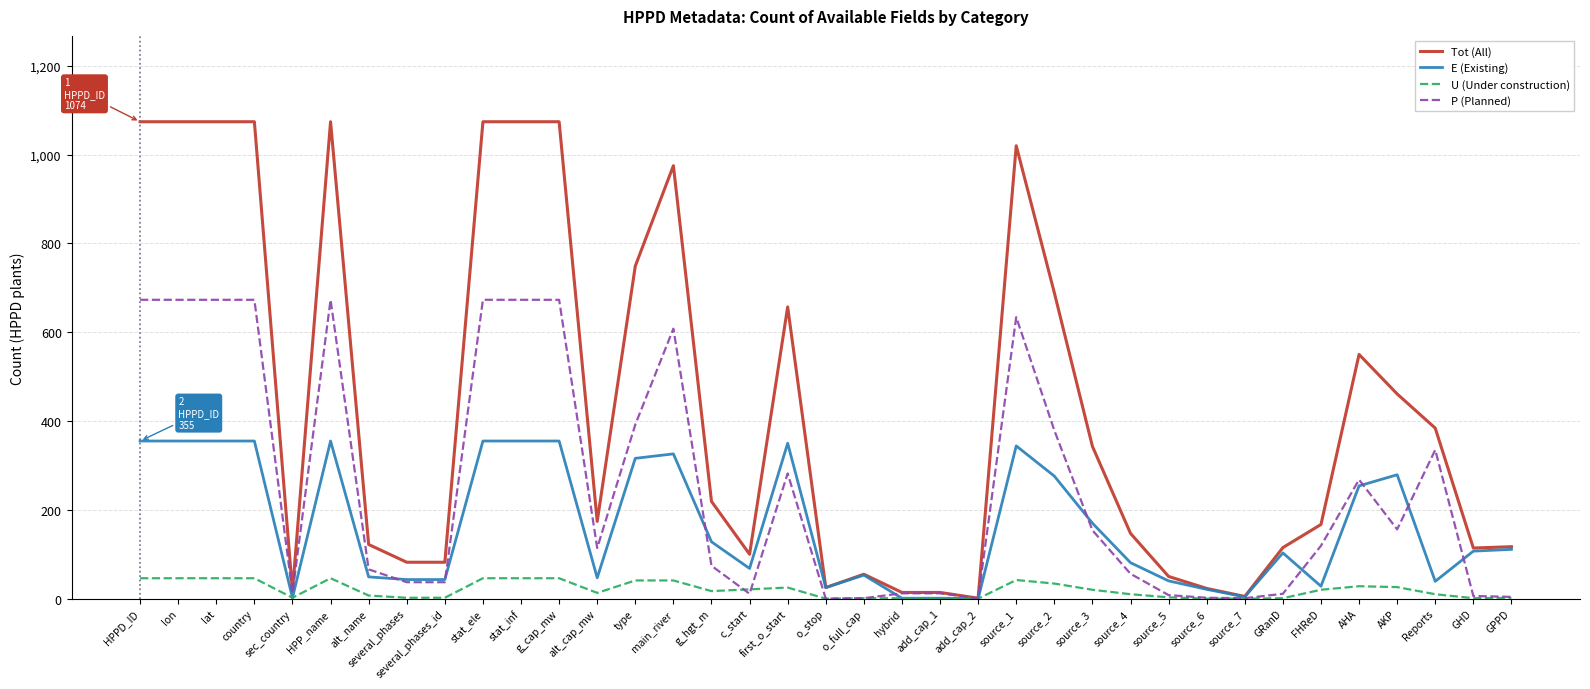

What is the maximum value for Tot (All)?

1074